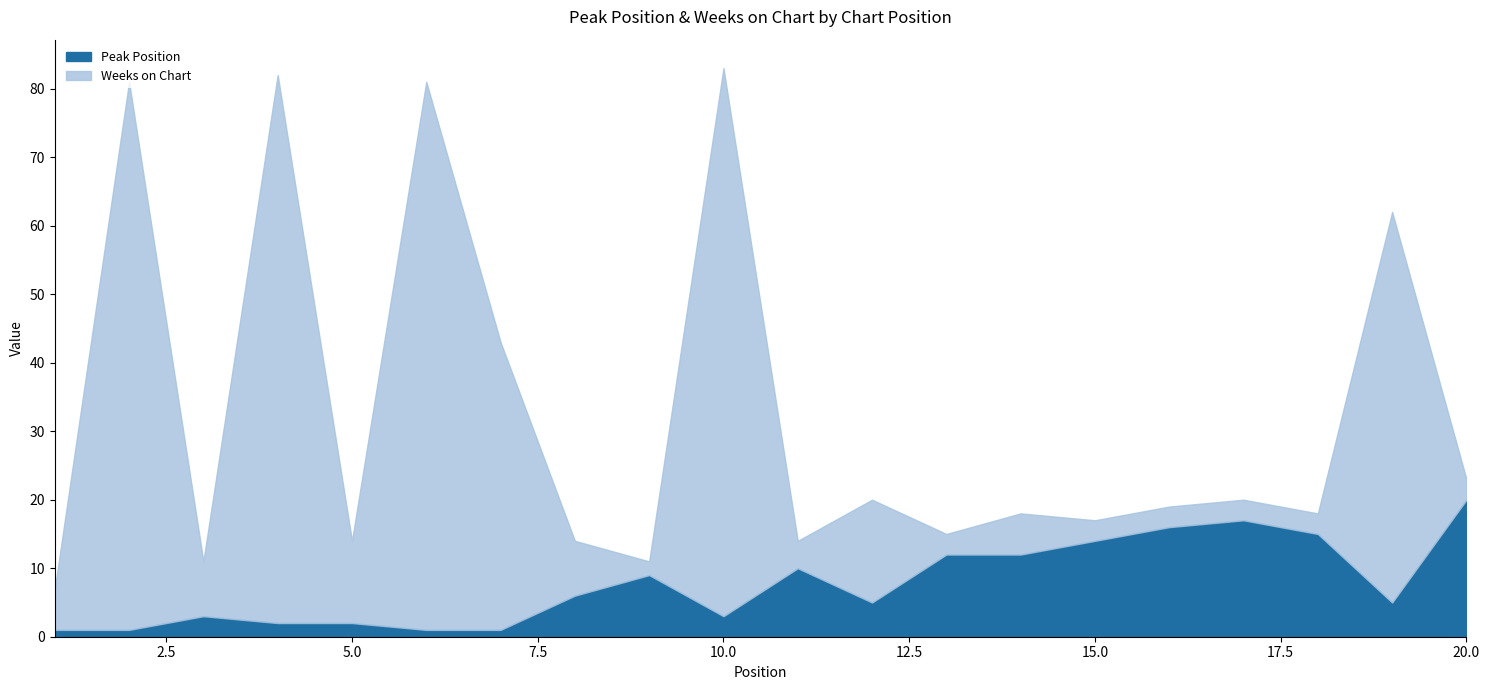

The value of Peak Position at 12 is 7. True or false?

False